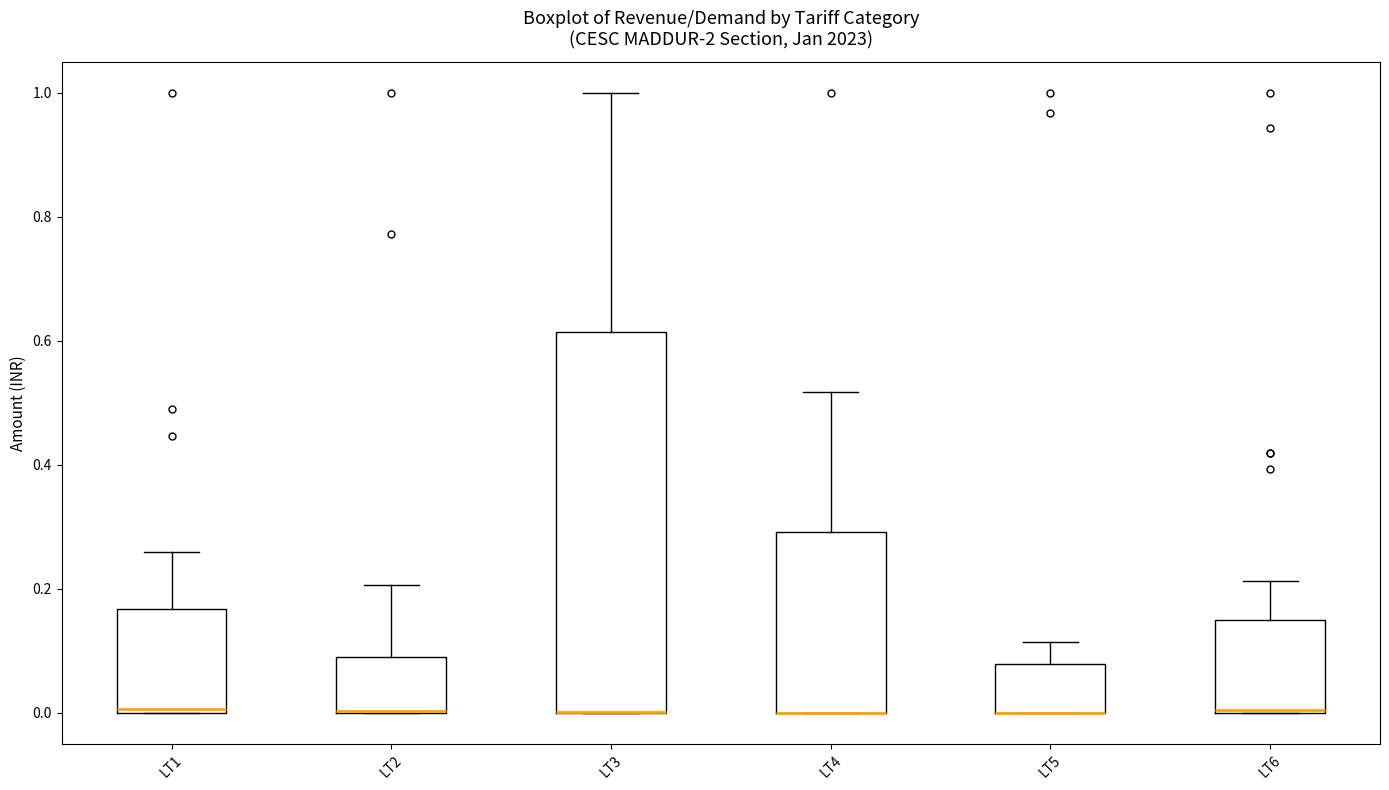

Which box is the tallest, from its lower edge to its upper edge?

LT3